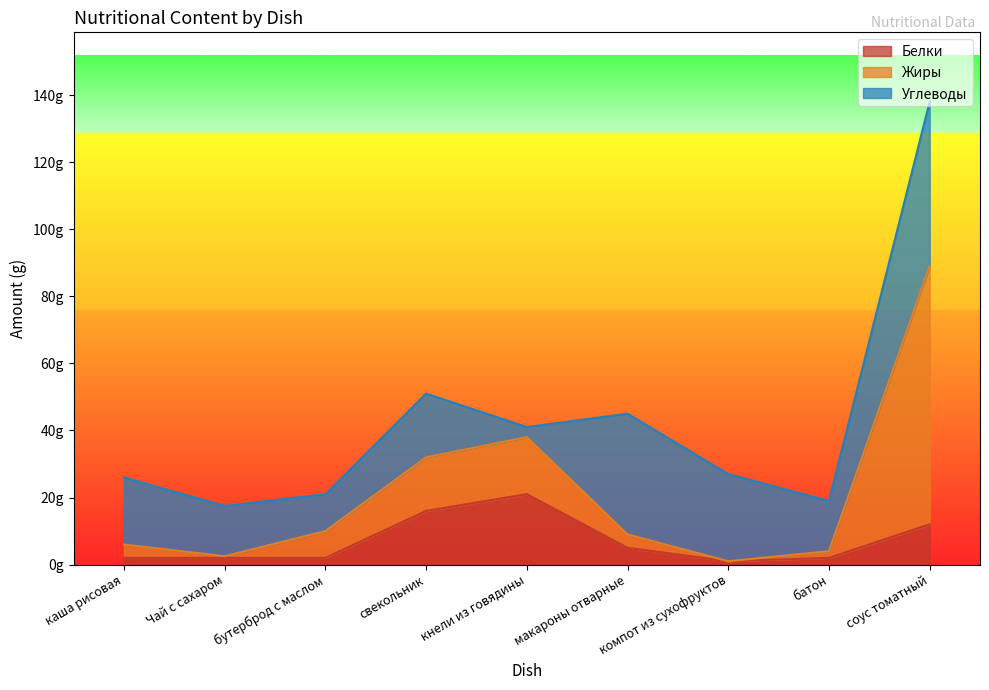

Between соус томатный and каша рисовая, which is larger?

соус томатный